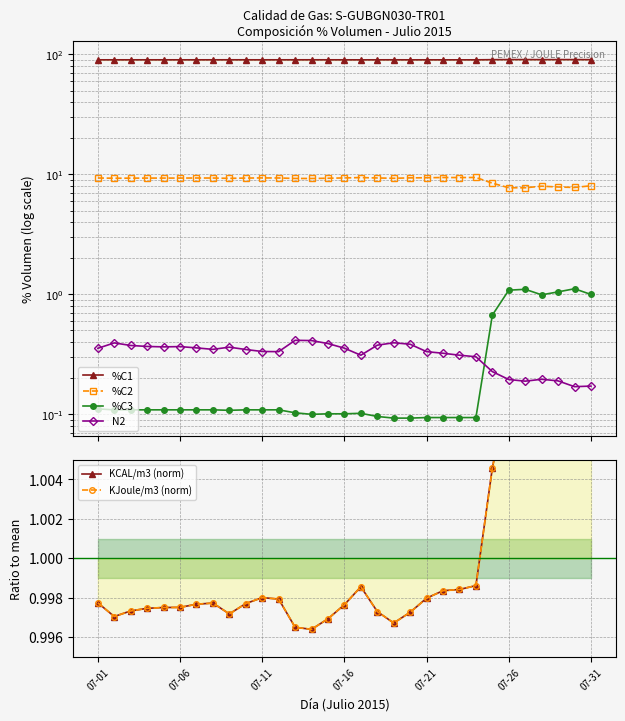

Which series changed the most between 07-31 and 25?

%C2